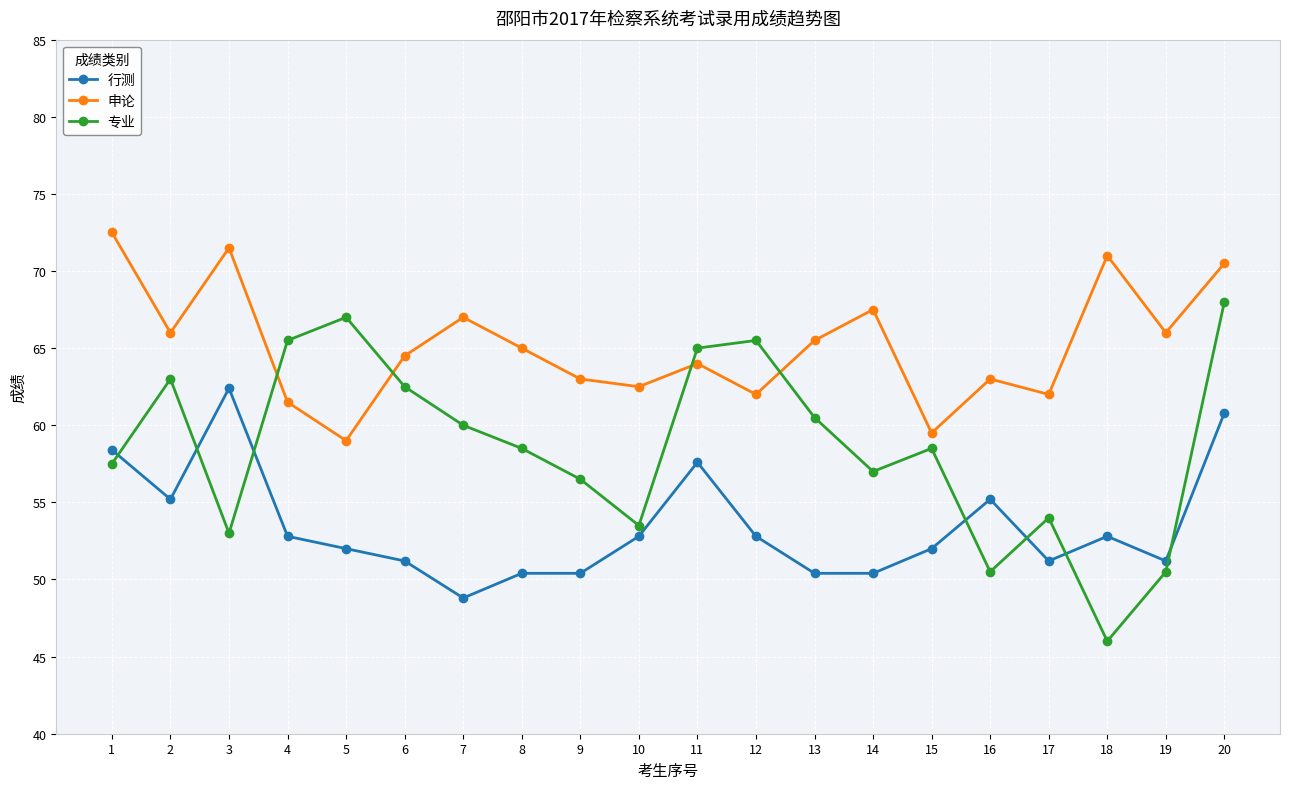

True or false: 行测 has a value of 86.1 at 12.

False